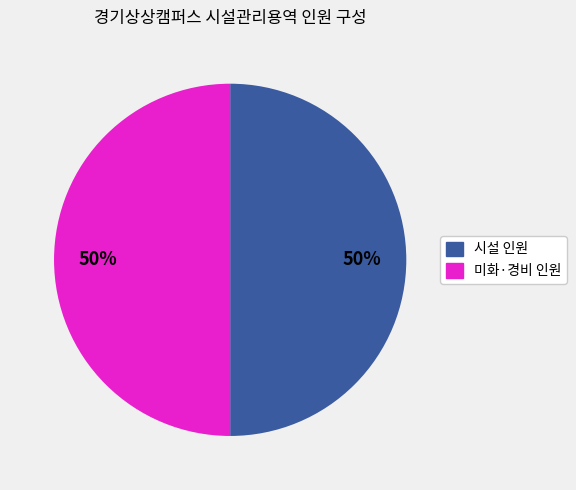

How many slices are in this pie chart?

2